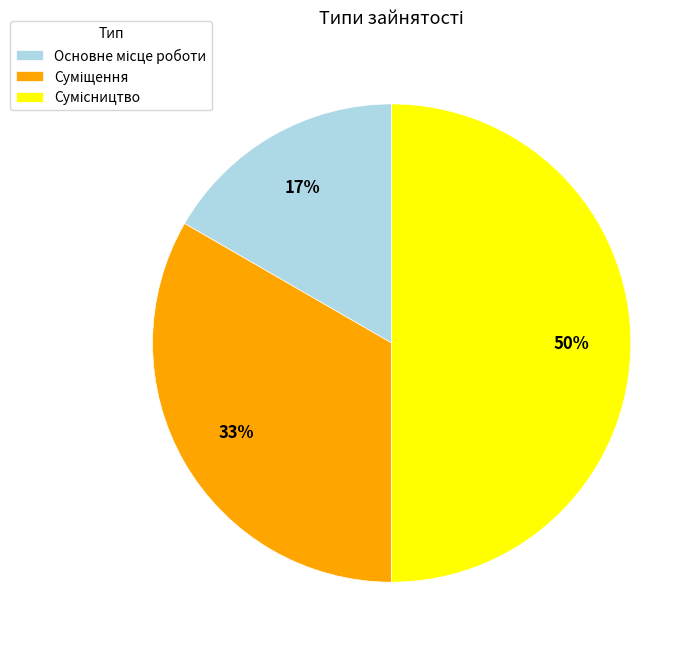

To the nearest percent, what is the difference between the largest and smallest slice percentages?

33%